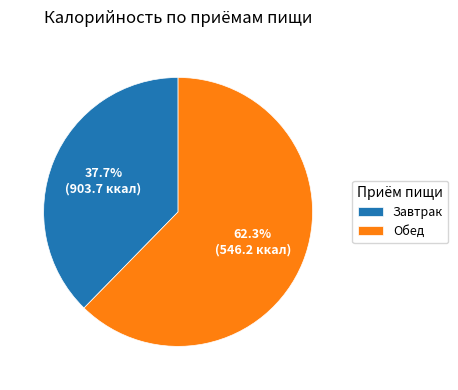

To the nearest percent, what is the difference between the largest and smallest slice percentages?

25%